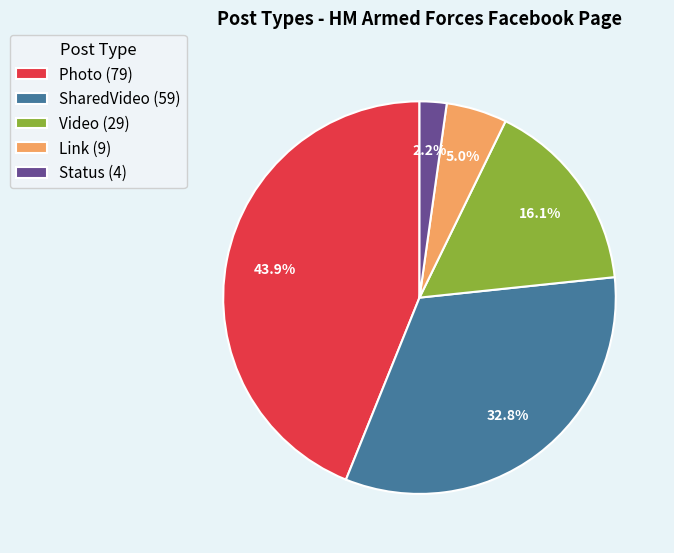

Is it true that SharedVideo is 19% of the pie?

False